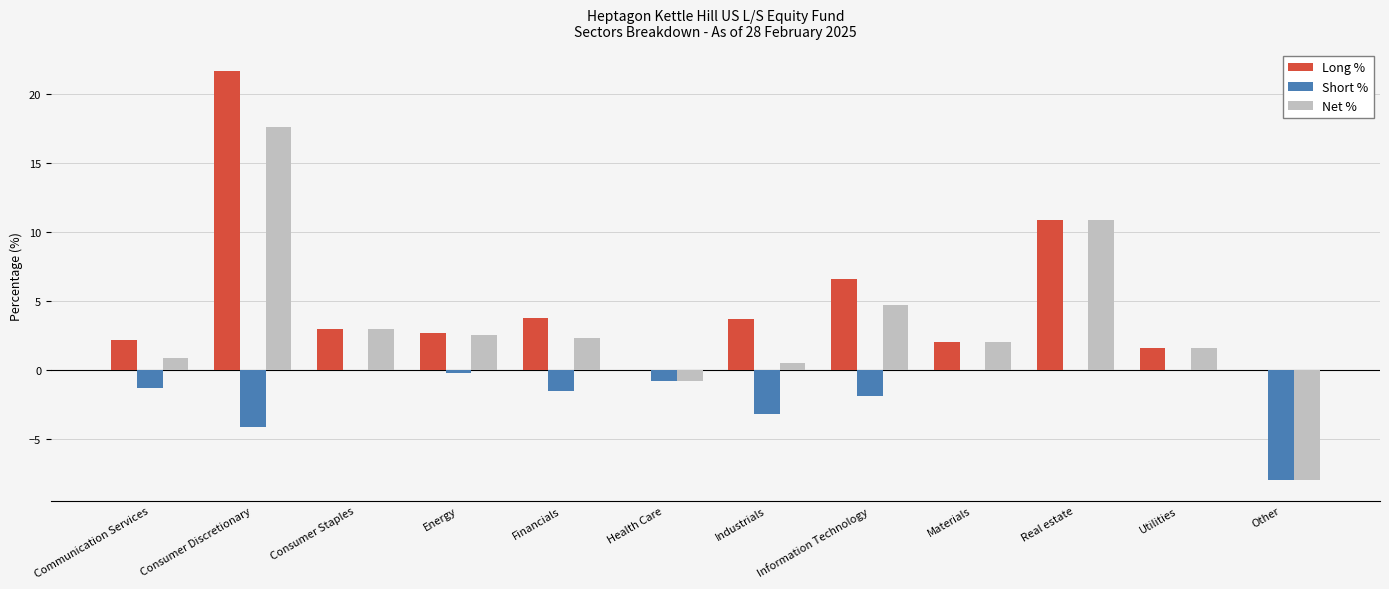

Does the chart contain stacked bars?

No